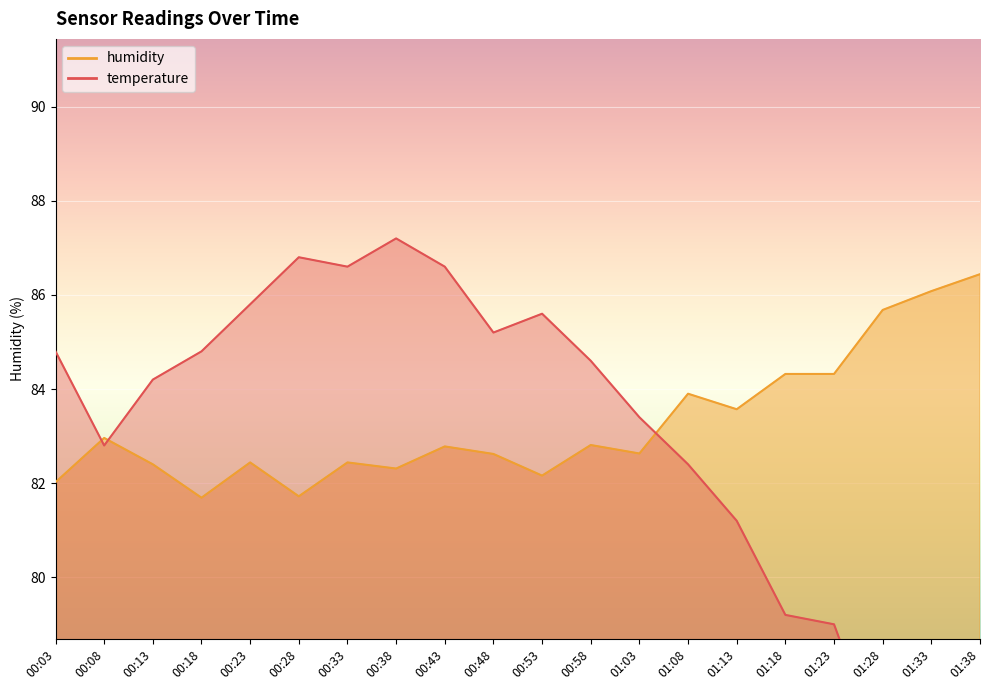

Reading left to right, list all the values displayed in this chart.

temperature: 00:03=84.8	00:08=82.8	00:13=84.2	00:18=84.8	00:23=85.8	00:28=86.8	00:33=86.6	00:38=87.2	00:43=86.6	00:48=85.2	00:53=85.6	00:58=84.6	01:03=83.4	01:08=82.4	01:13=81.2	01:18=79.2	01:23=79.0	01:28=76.2	01:33=75.0	01:38=72.4
humidity: 00:03=82.0	00:08=83.0	00:13=82.4	00:18=81.7	00:23=82.4	00:28=81.7	00:33=82.4	00:38=82.3	00:43=82.8	00:48=82.6	00:53=82.2	00:58=82.8	01:03=82.6	01:08=83.9	01:13=83.6	01:18=84.3	01:23=84.3	01:28=85.7	01:33=86.1	01:38=86.4